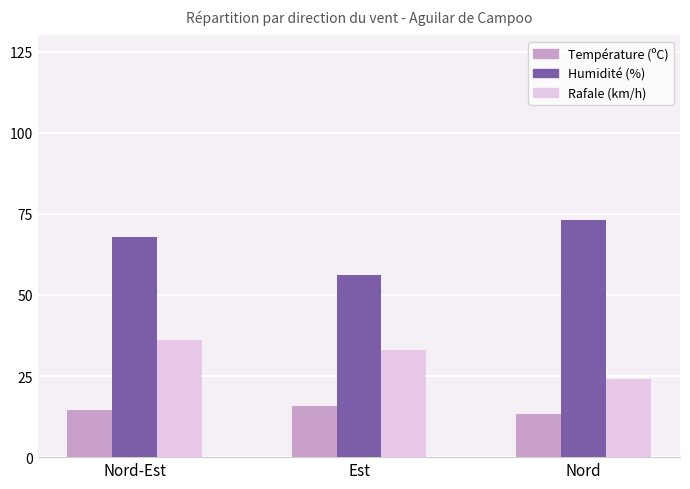

Count the Rafale (km/h) values in the range 24 to 36.

3